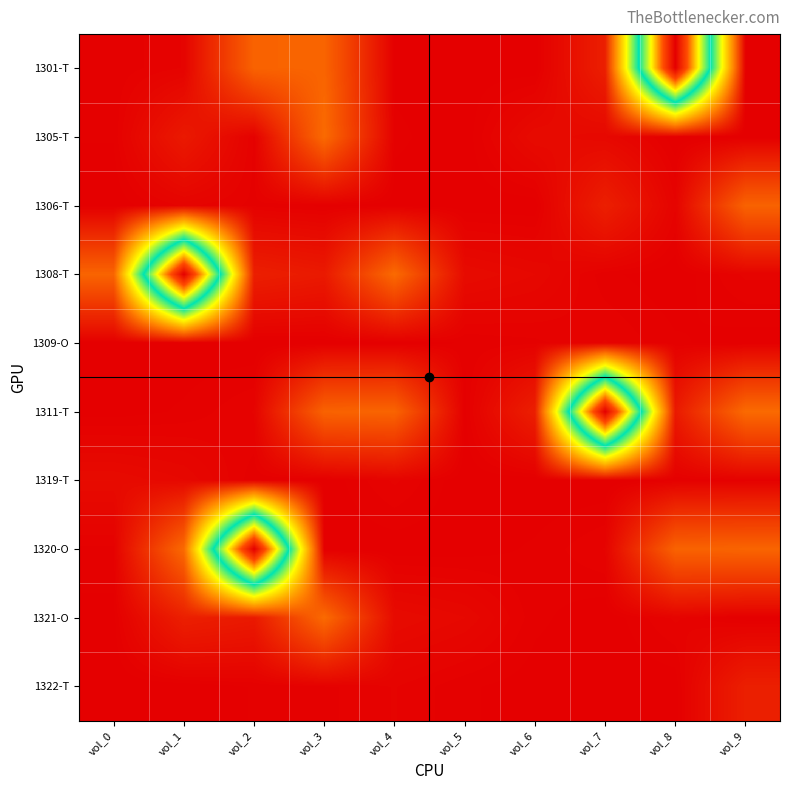

What is the total value across all series at vol_3?

0.6